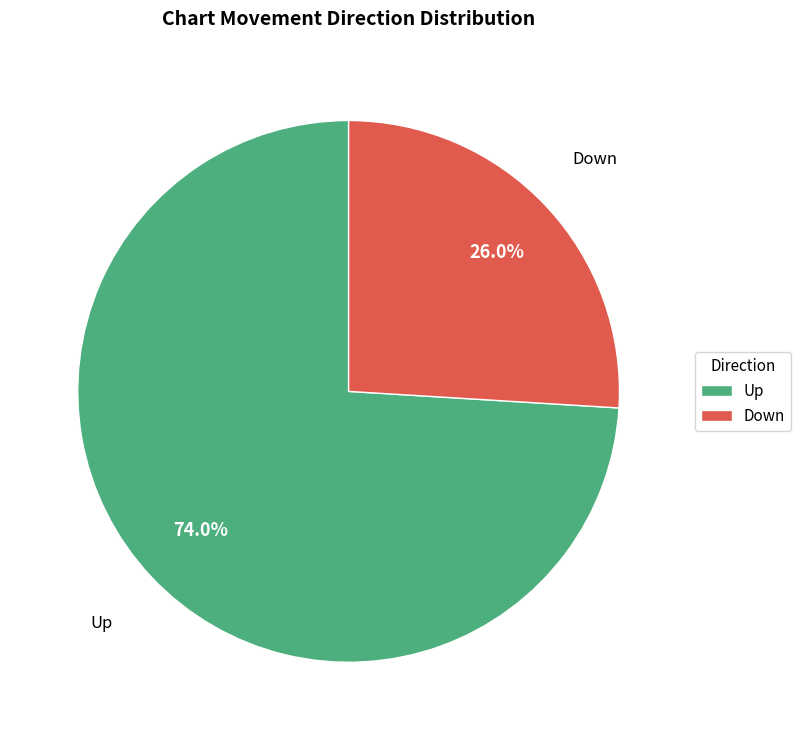

To the nearest percent, what portion does Down represent?

26%